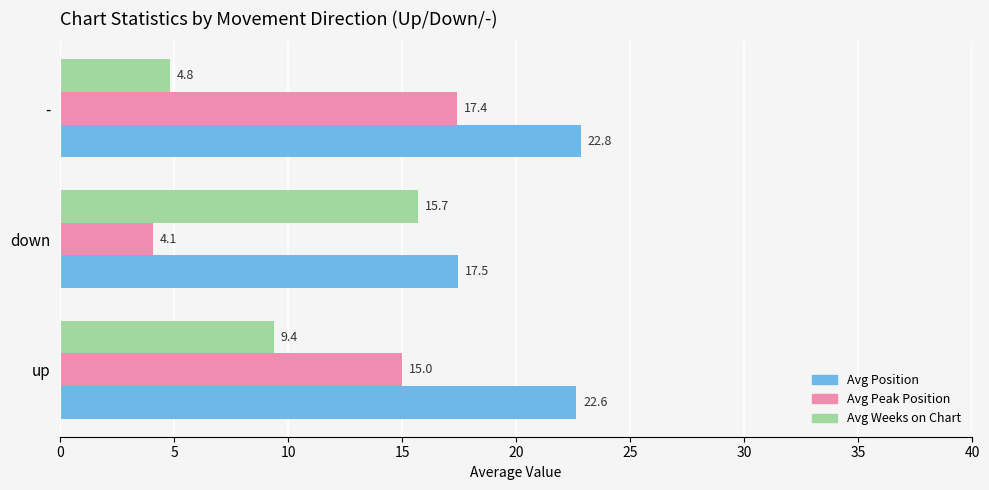

True or false: Avg Peak Position has a value of 15.0 at up.

True